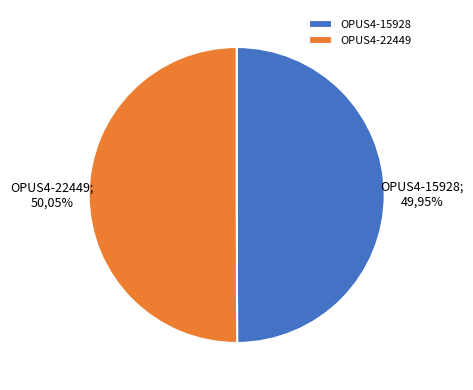

The OPUS4-22449 slice represents 50% of the pie. True or false?

True